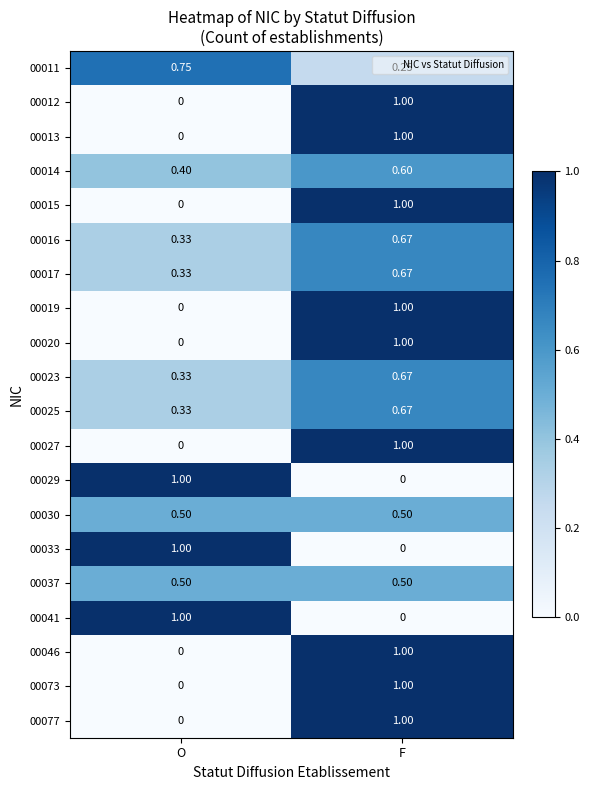

Rank the categories by 00011 value from lowest to highest.

F, O